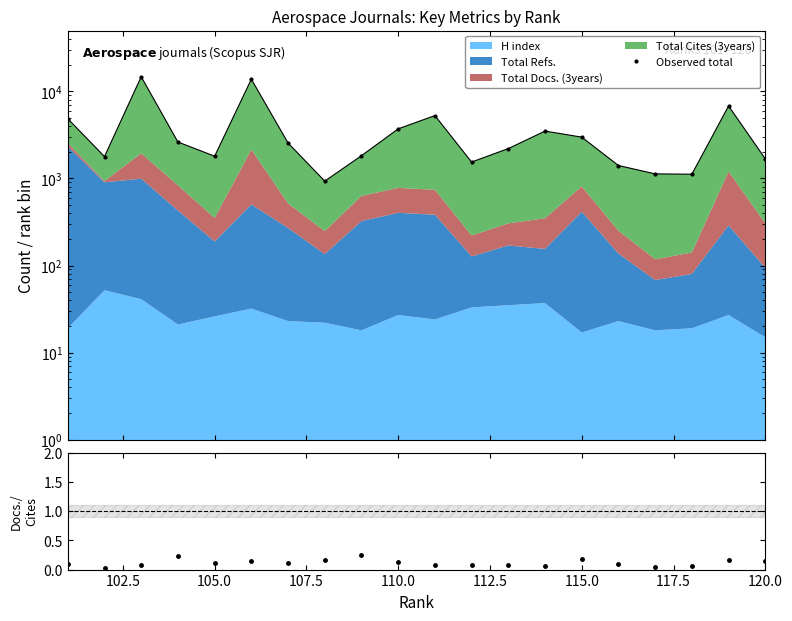

What is the sum of all Observed total values?

76317.0